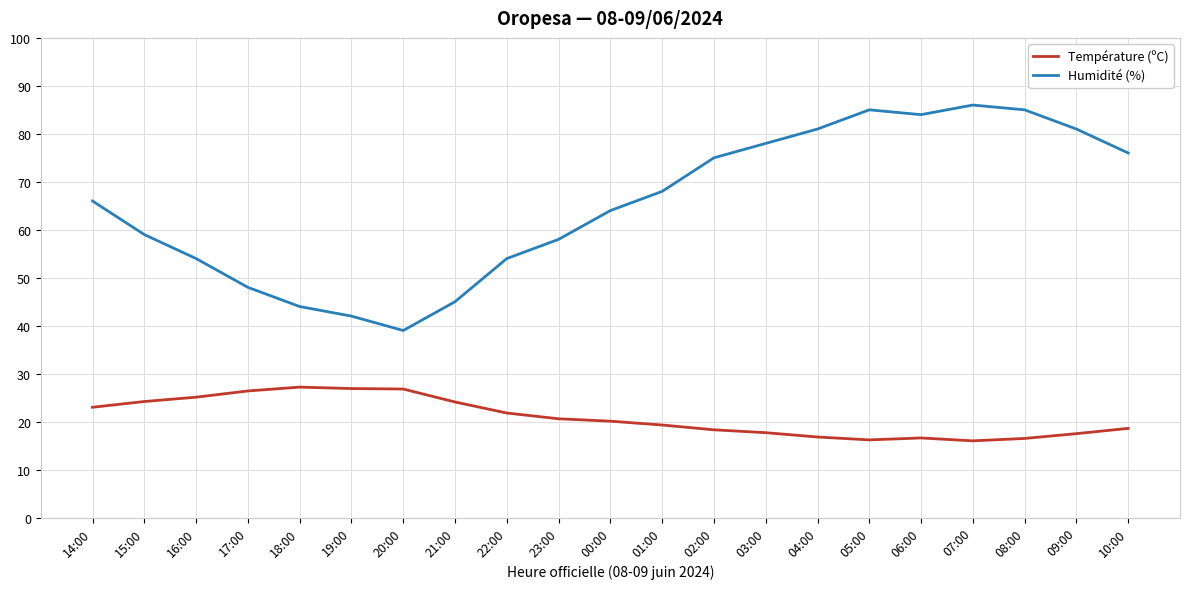

What is the spread (max minus min) of values at 04:00?

64.2